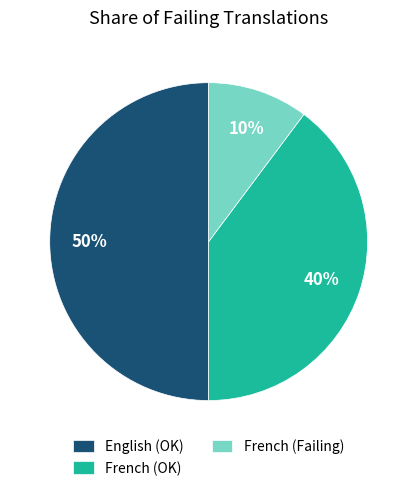

What is the largest slice in the pie chart?

English (OK)